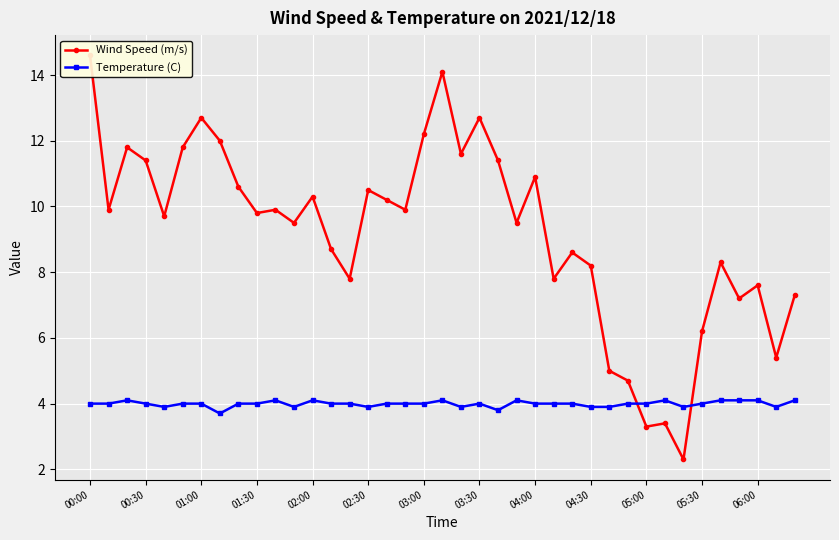

The Temperature (C) series shows 4.0 at 03:00. True or false?

True